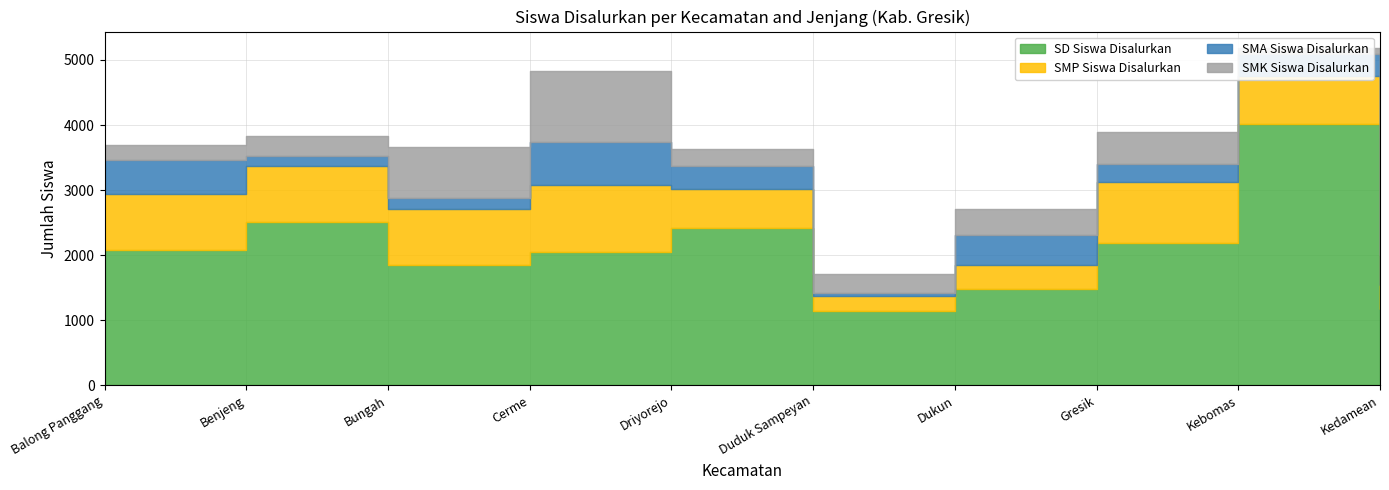

List the labels in order of SD Siswa Disalurkan value, smallest first.

Duduk Sampeyan, Kedamean, Dukun, Bungah, Cerme, Balong Panggang, Gresik, Driyorejo, Benjeng, Kebomas